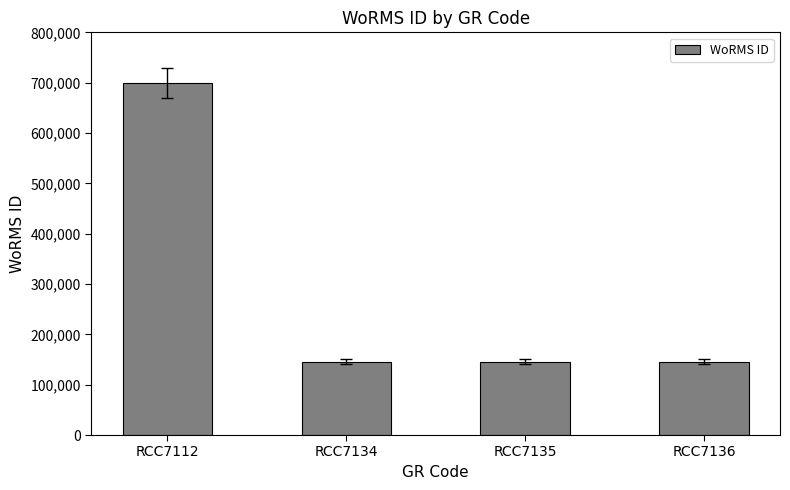

How many data points are above 145902?

1